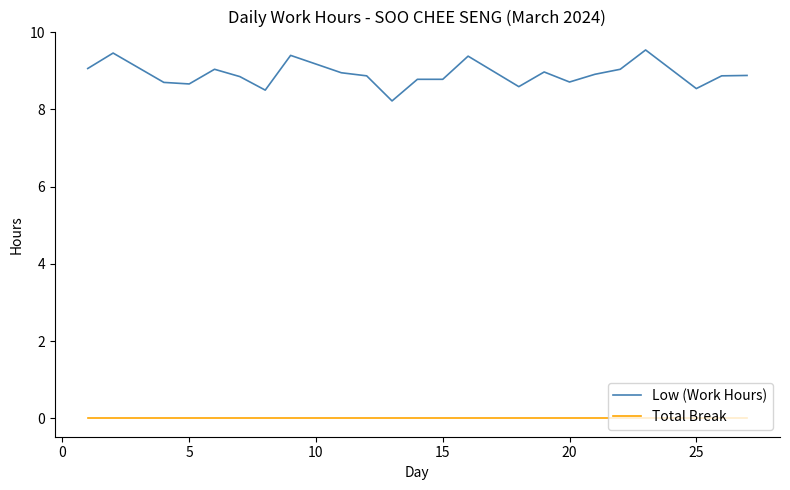

What is the maximum value shown in the chart?

9.5